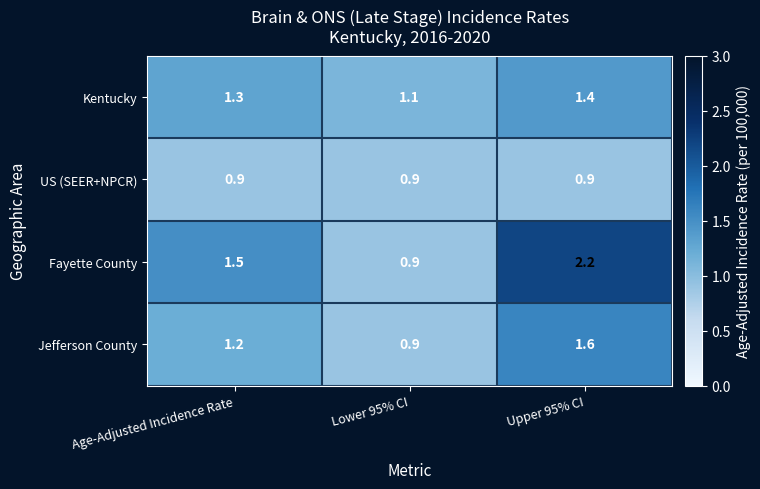

How many series are shown in this chart?

4